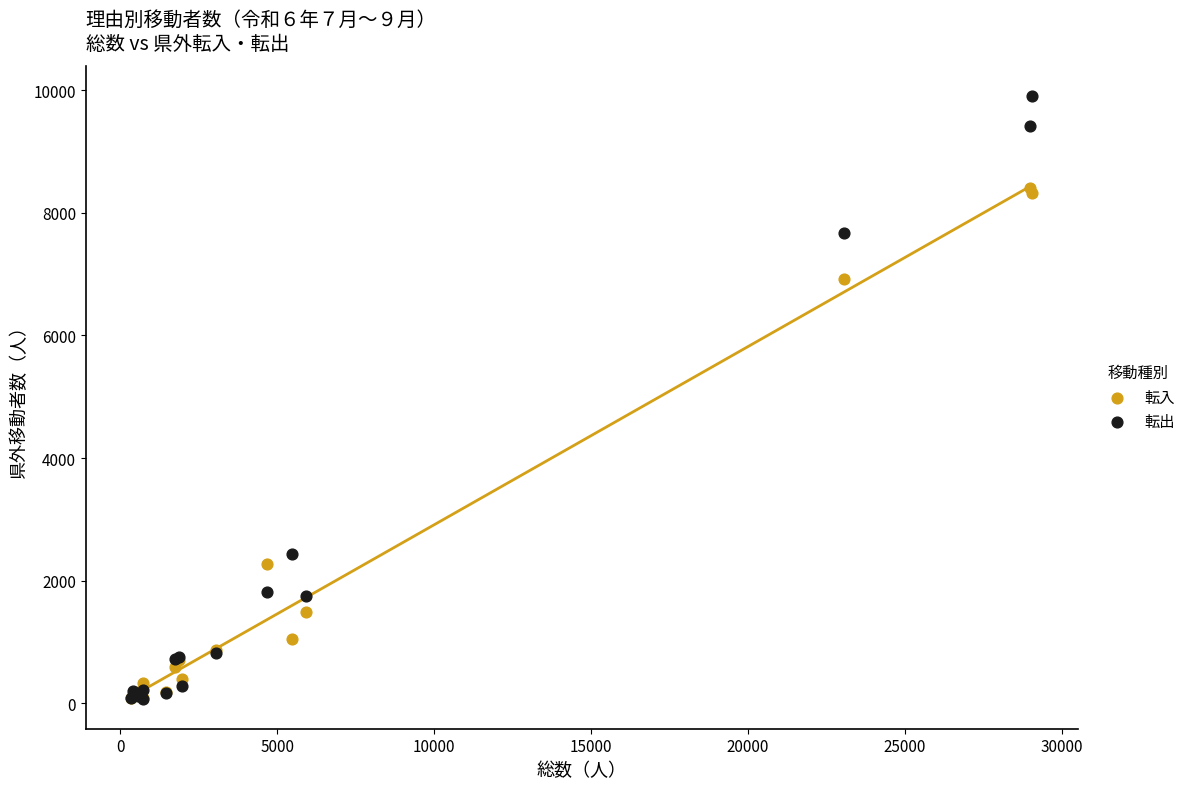

In the 転出 series, what Y value is closest to 4991?

2440.5